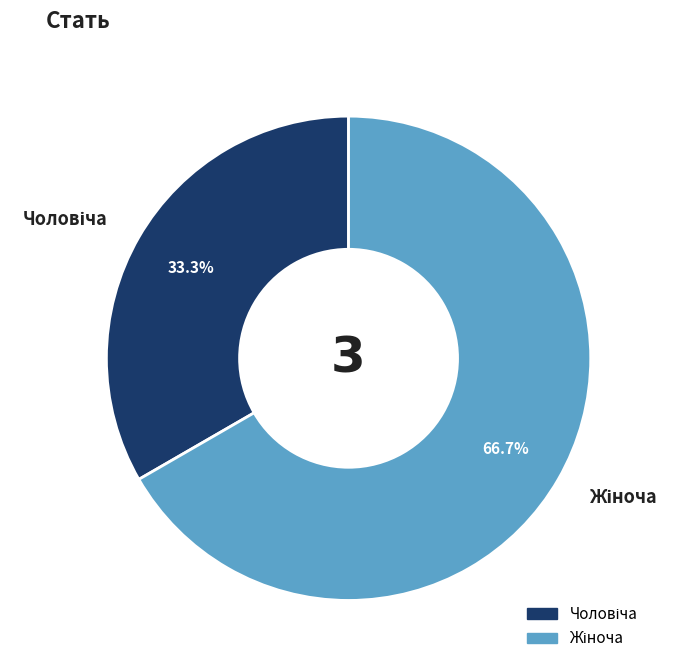

Does any single category account for the majority?

Yes